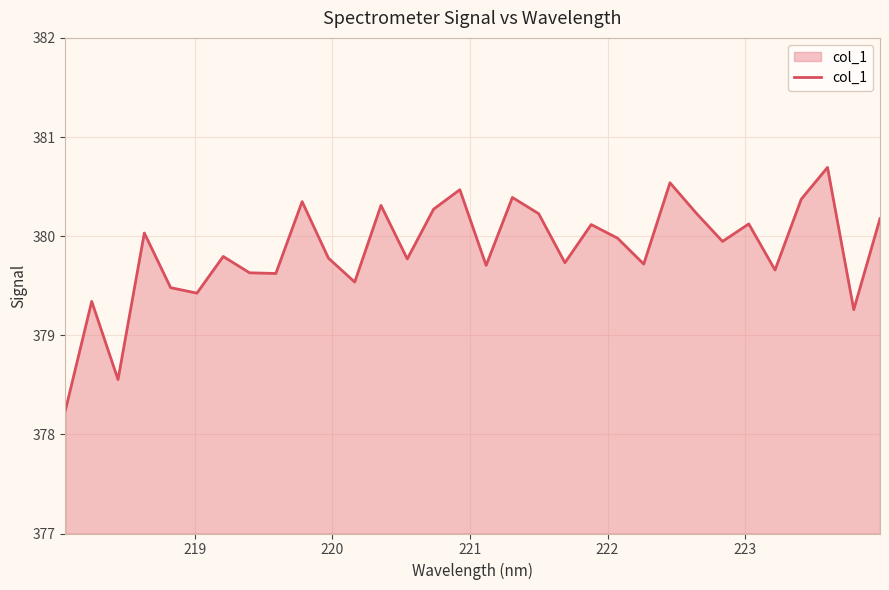

What is the sum of all values?

12155.5